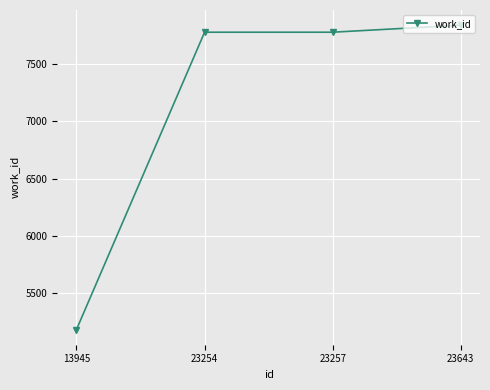

The chart shows a value of 3459 at 23254. True or false?

False